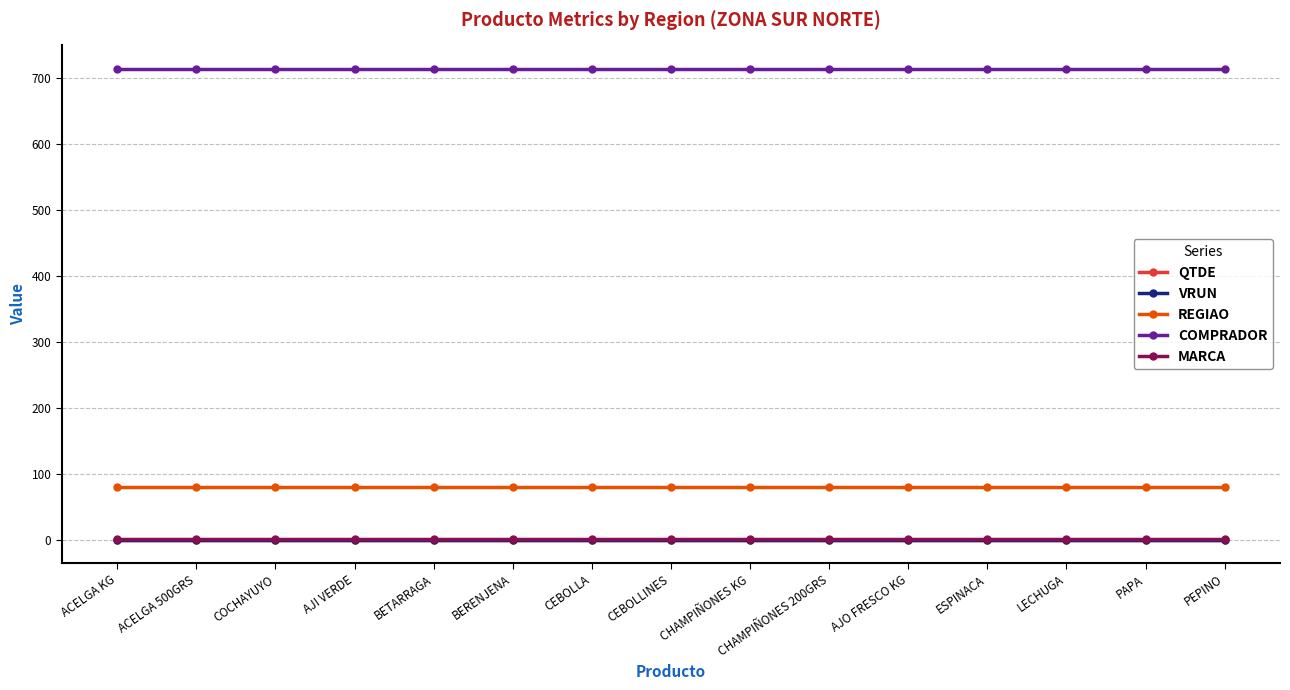

List the labels in order of QTDE value, largest first.

ACELGA KG, ACELGA 500GRS, COCHAYUYO, AJI VERDE, BETARRAGA, BERENJENA, CEBOLLA, CEBOLLINES, CHAMPIÑONES KG, CHAMPIÑONES 200GRS, AJO FRESCO KG, ESPINACA, LECHUGA, PAPA, PEPINO